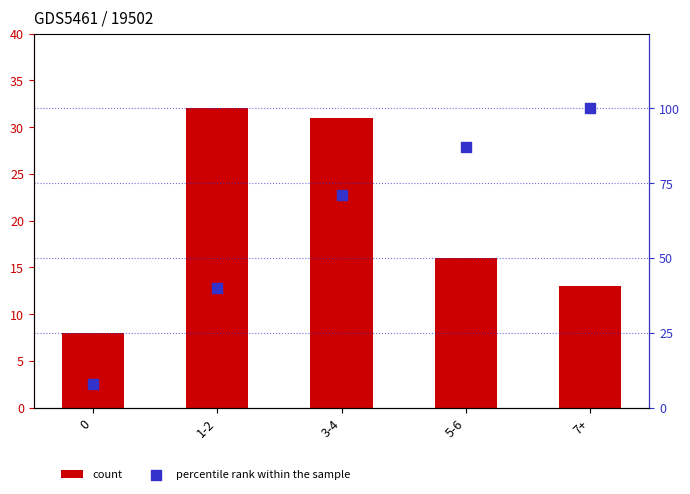

Which series contains the lowest Y value?

col_1